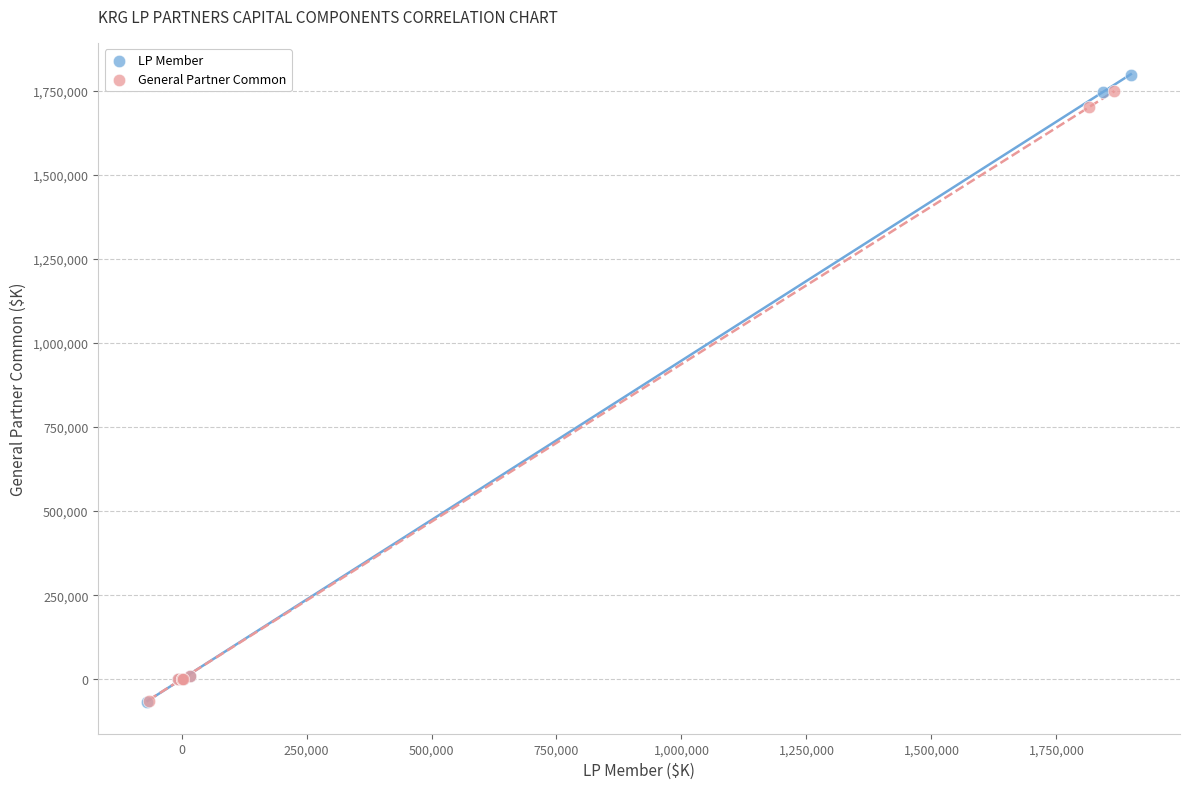

Which series has the largest Y range (max minus min)?

LP Member